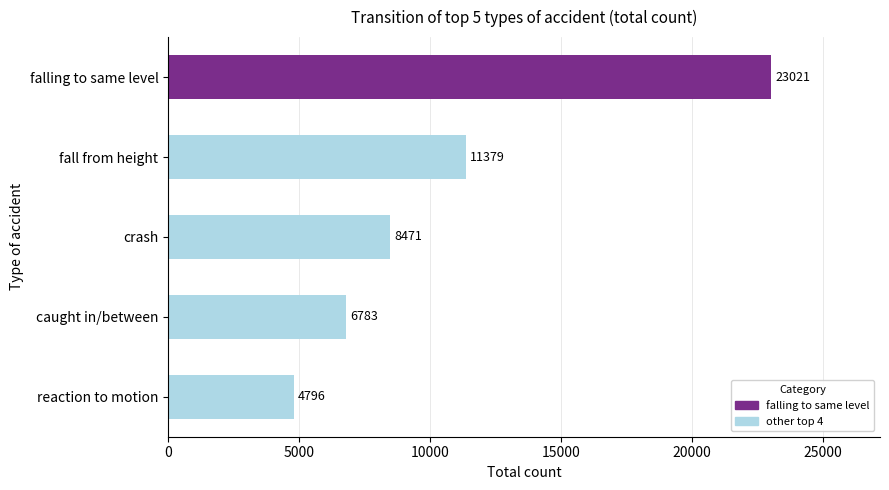

What value does the data have at fall from height, to the nearest 50?

11400